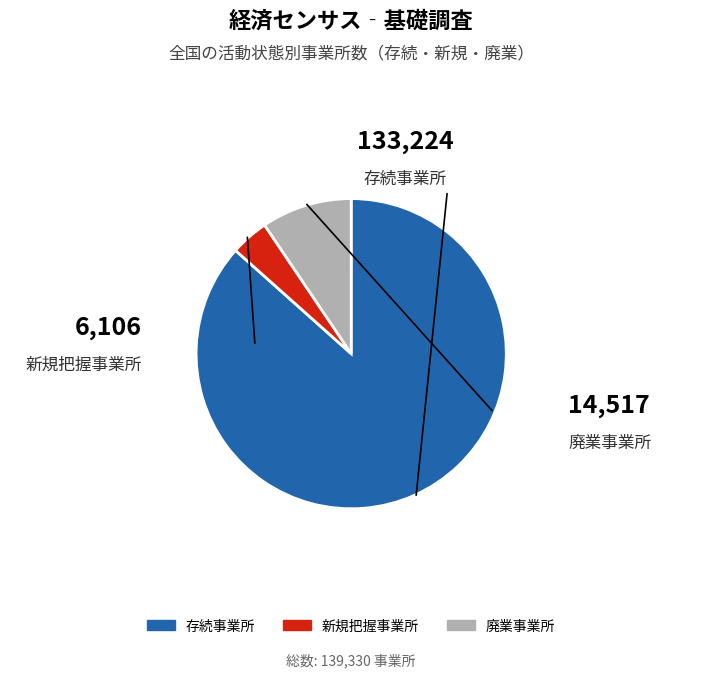

True or false: 存続事業所 accounts for 99% of the total.

False